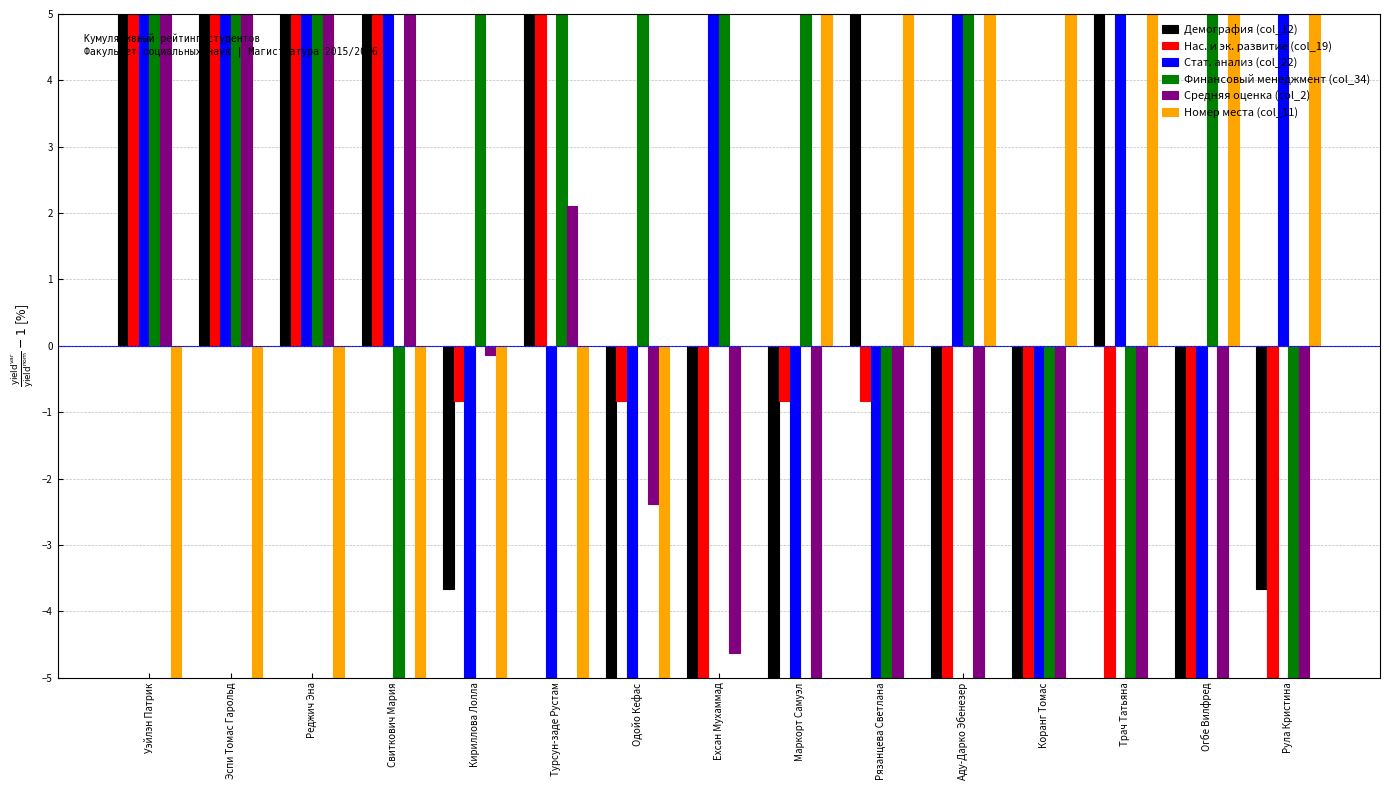

What is the spread (max minus min) of values at Маркорт Самуэл?

45.5